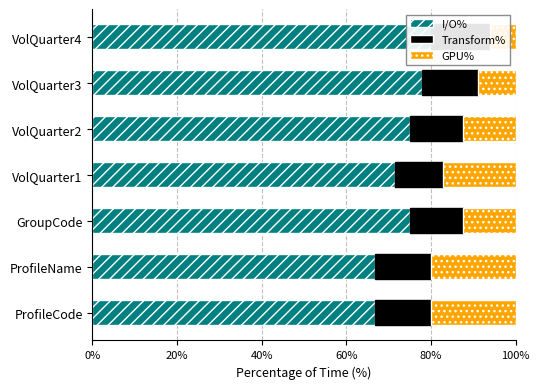

At how many categories does at least one series exceed 40?

7